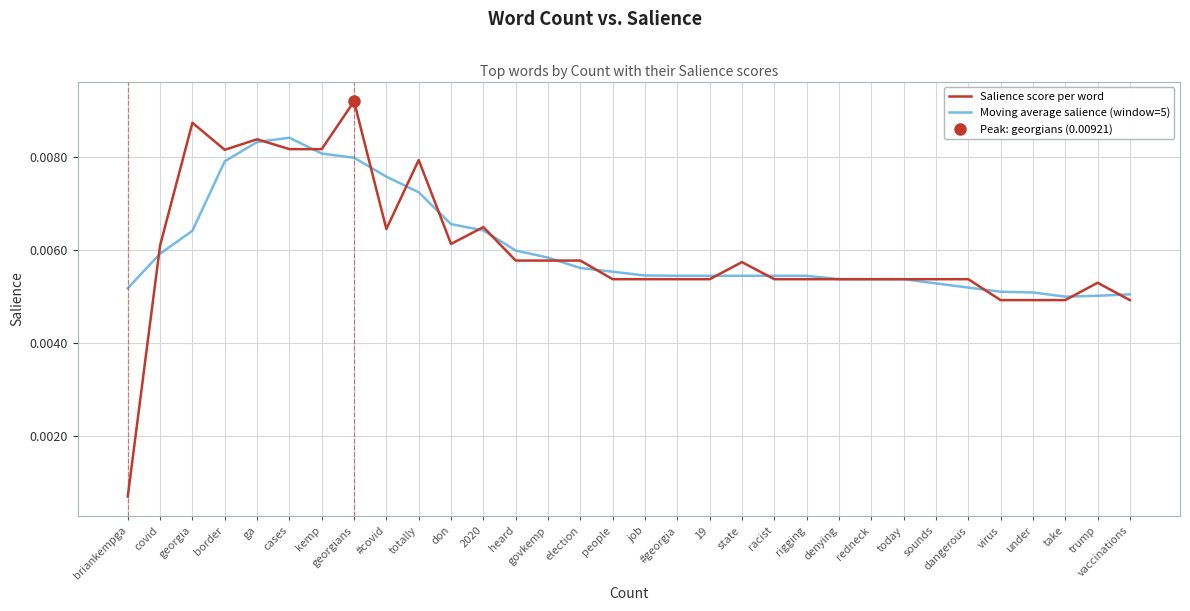

Is this an area chart (filled region under the line)?

No